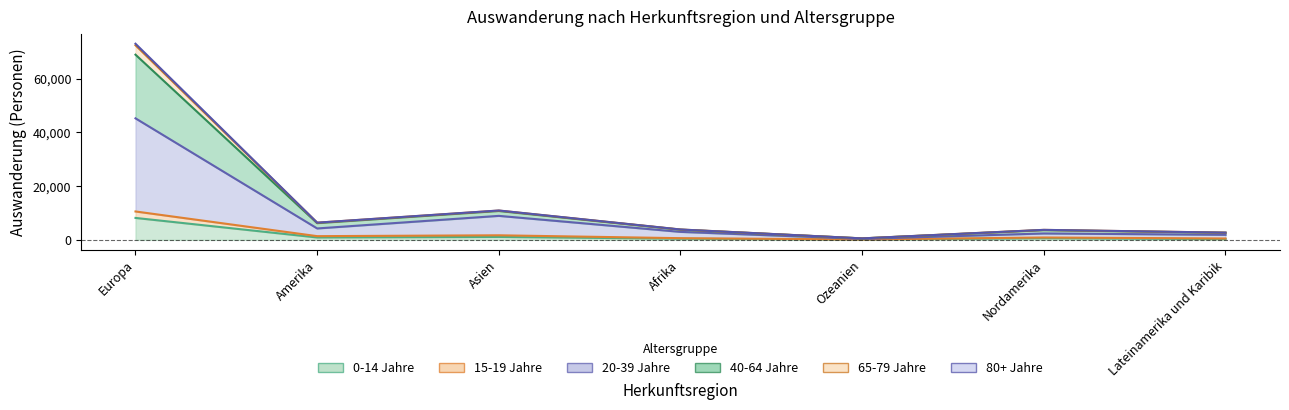

Does the chart have visible grid lines?

No